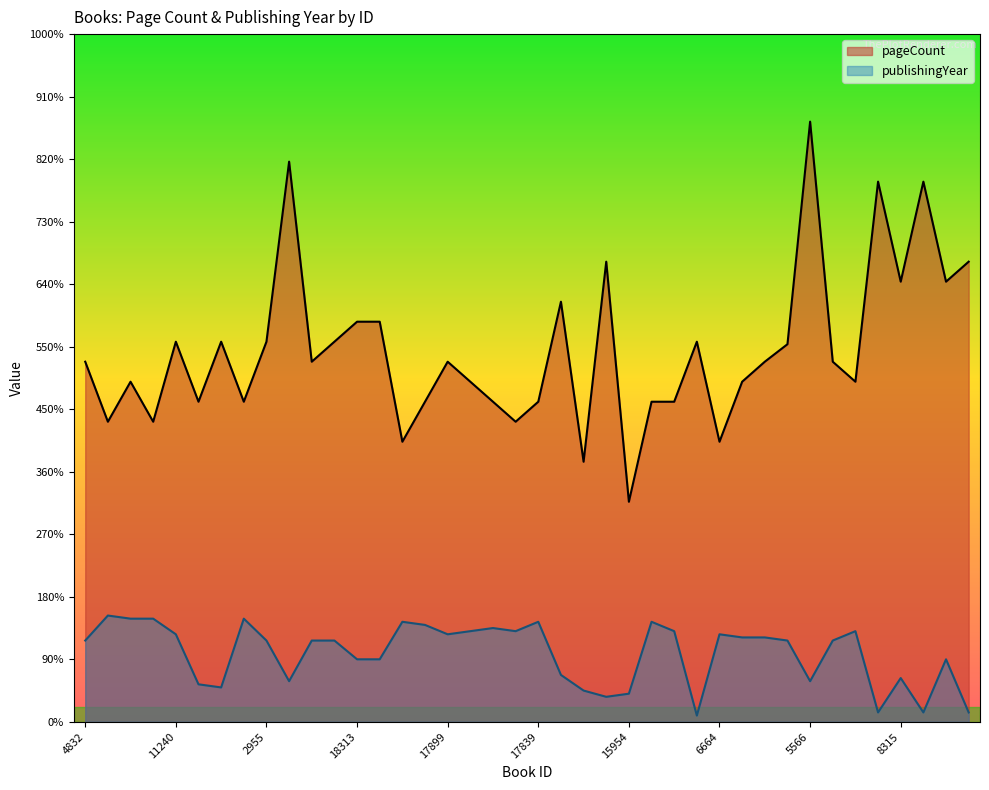

At which label does publishingYear first exceed 65?

20430